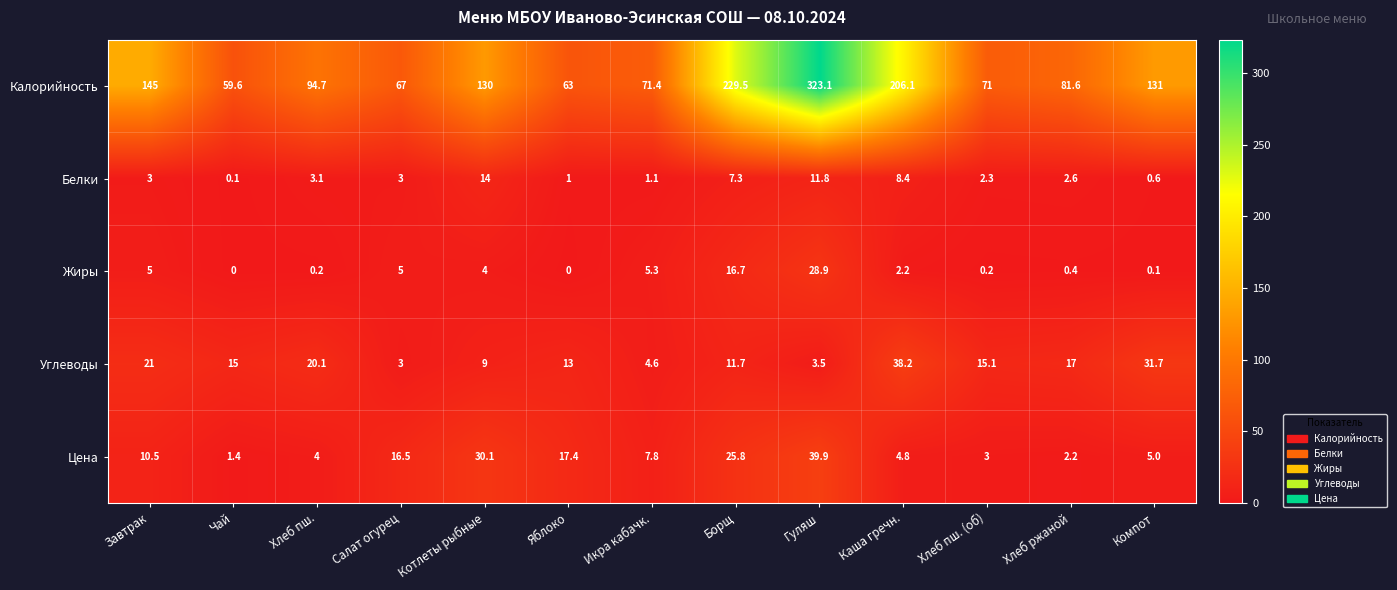

True or false: Белки has a value of 0.2 at Компот.

False